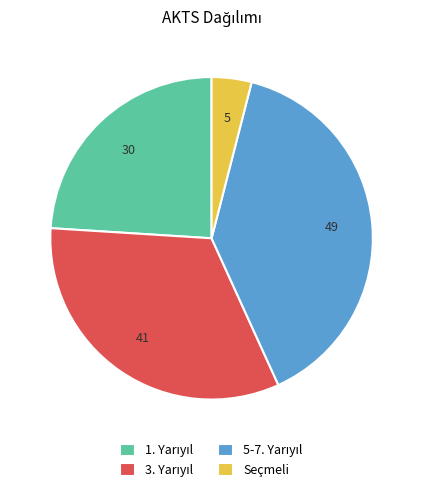

Does any single category account for the majority?

No